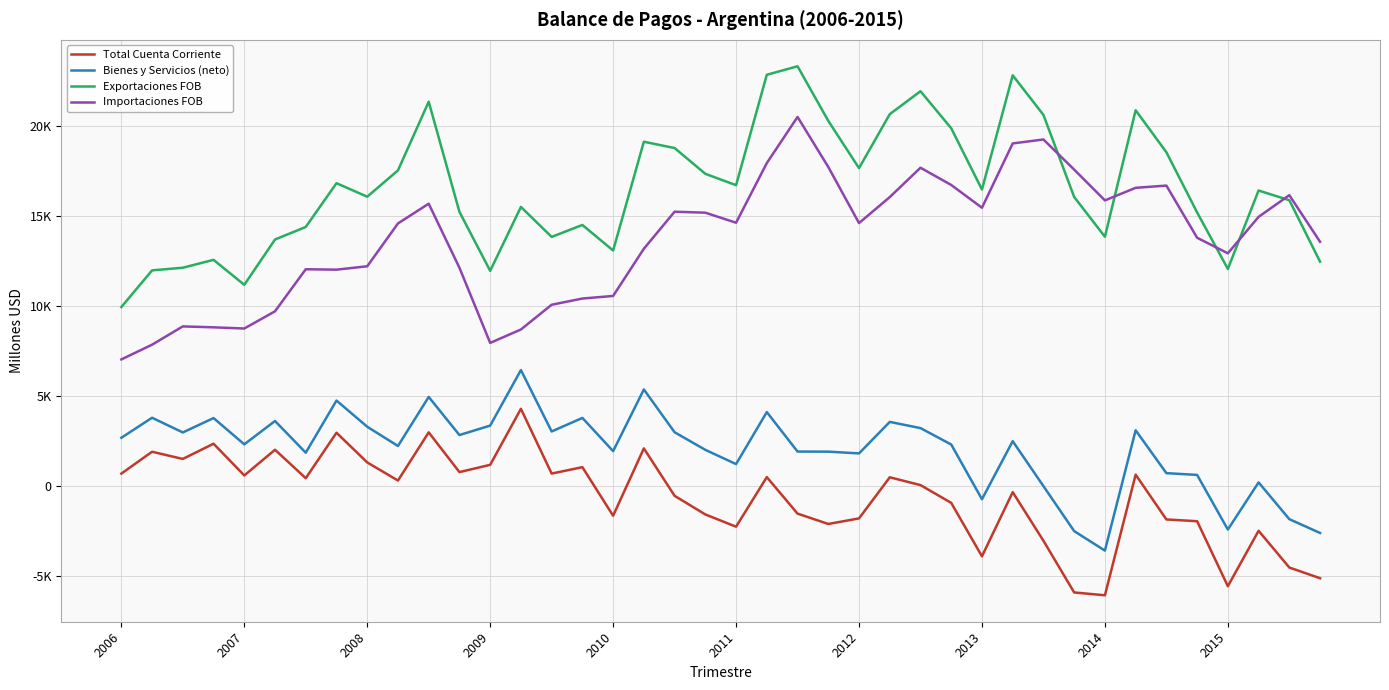

Does the chart have visible grid lines?

Yes